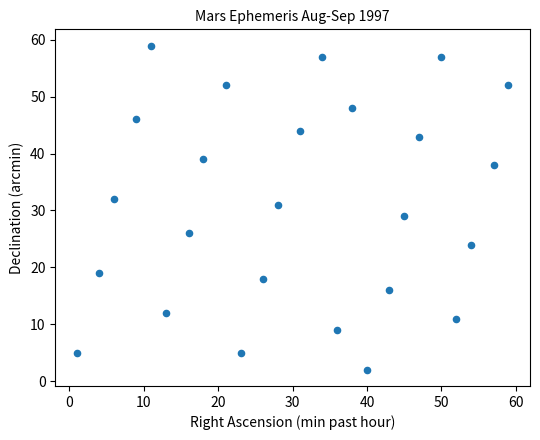

What is the range of Y values (max minus min)?

57